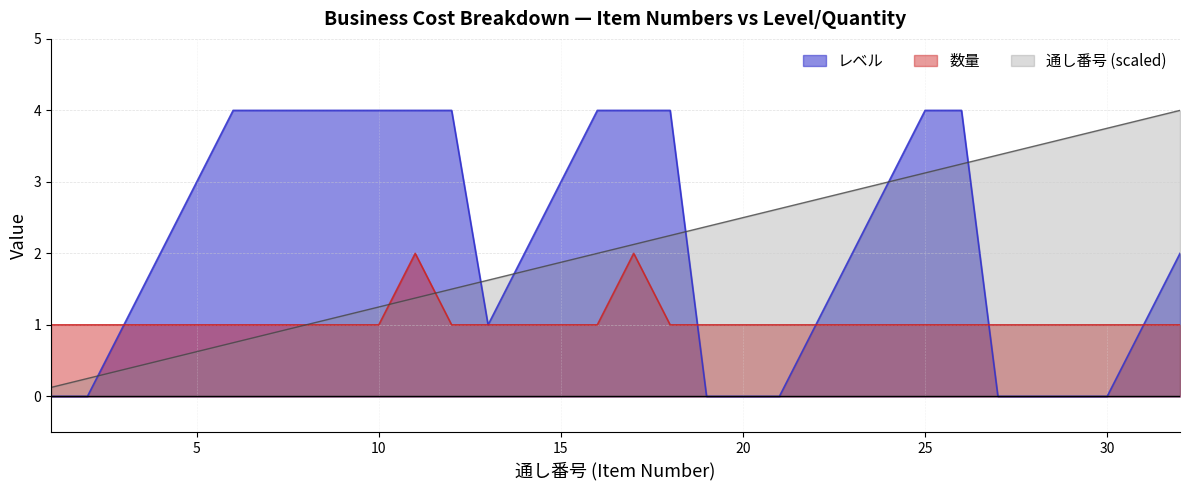

True or false: 通し番号 has more than 2 points higher than both neighbors.

False